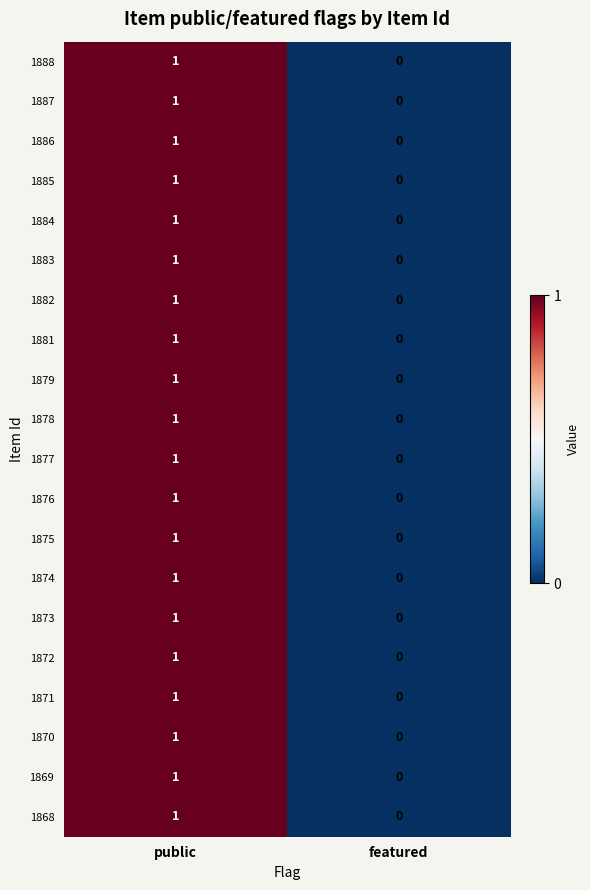

At which category is the sum across all series the highest?

public